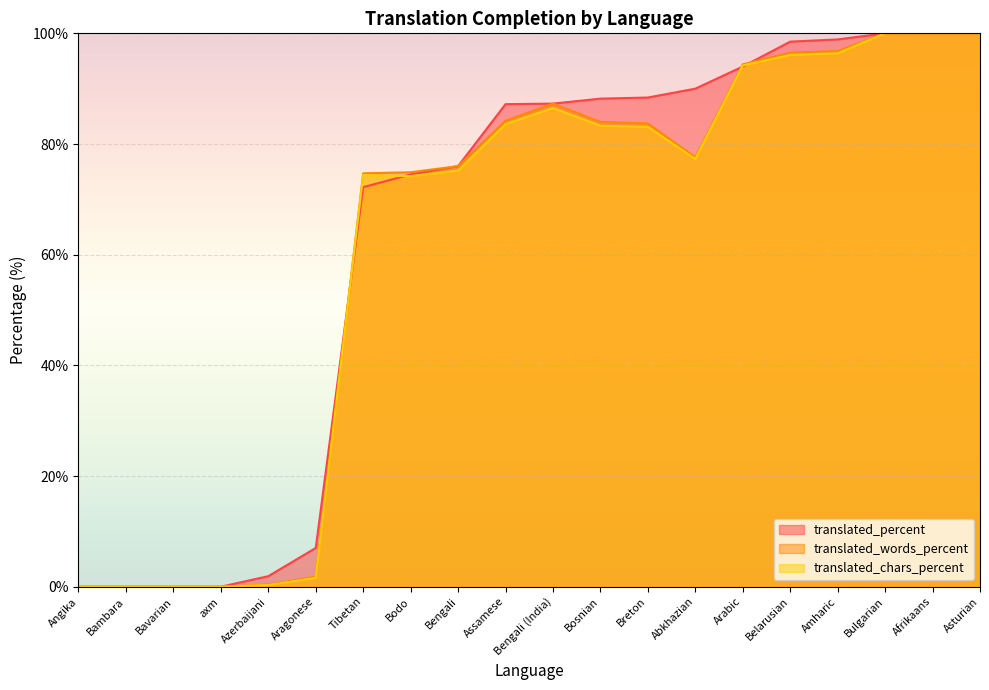

The translated_words_percent series shows 150.9 at Assamese. True or false?

False